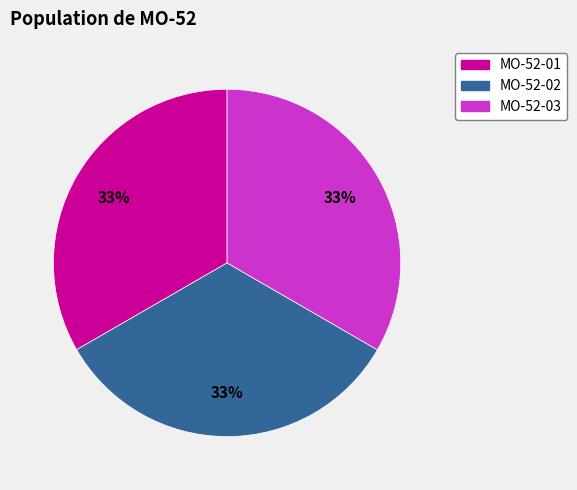

To the nearest percent, what portion does MO-52-03 represent?

33%